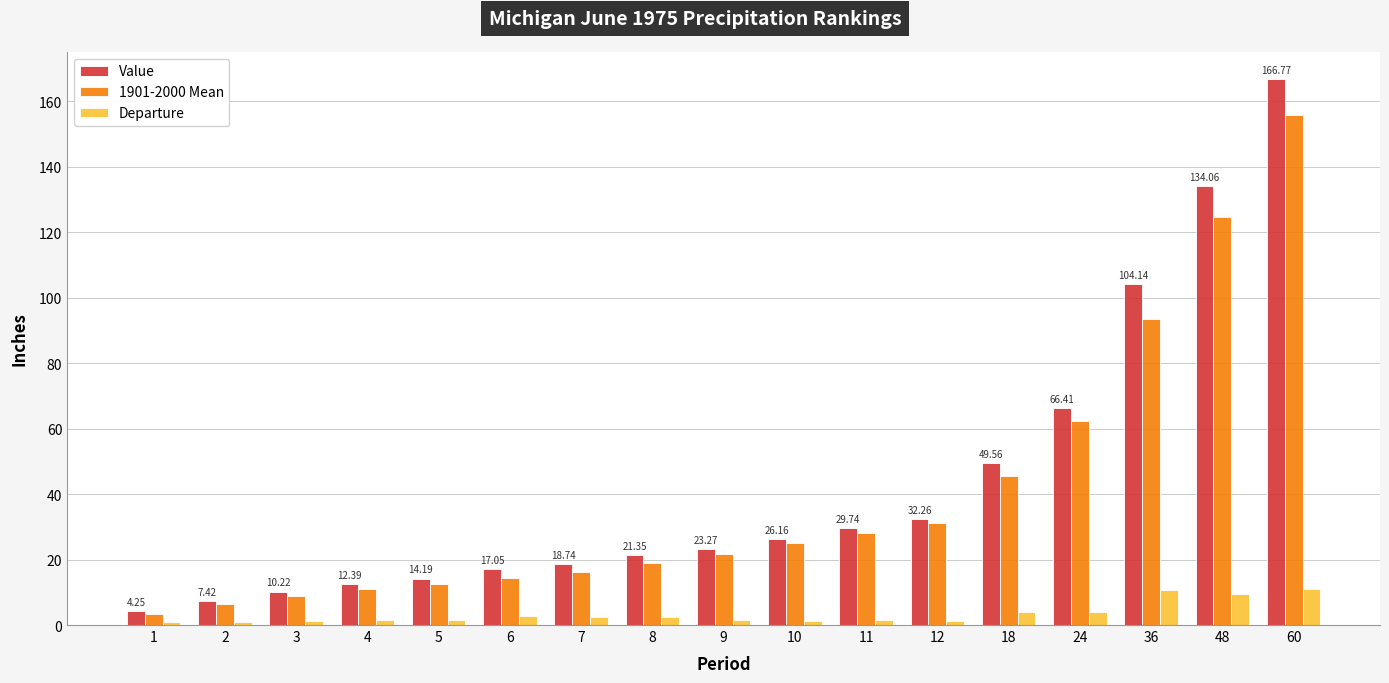

Is it true that Departure equals 1.6 at 11?

True